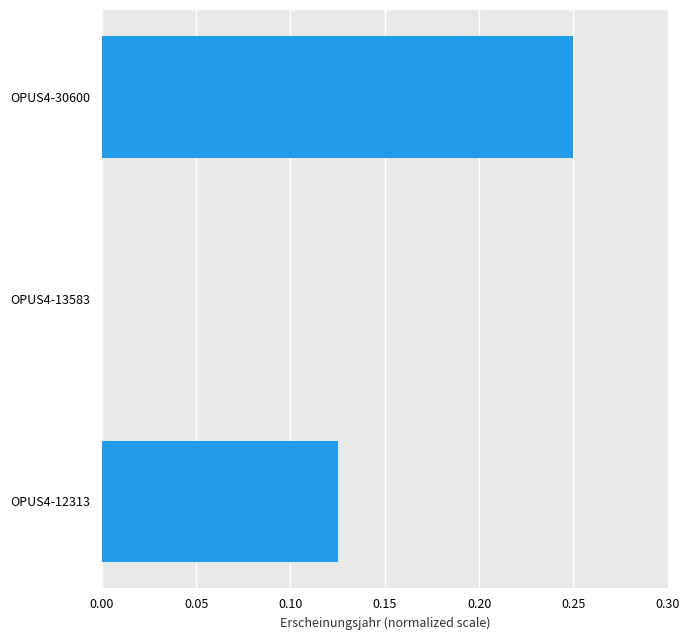

Which label corresponds to the largest value in the chart?

OPUS4-30600